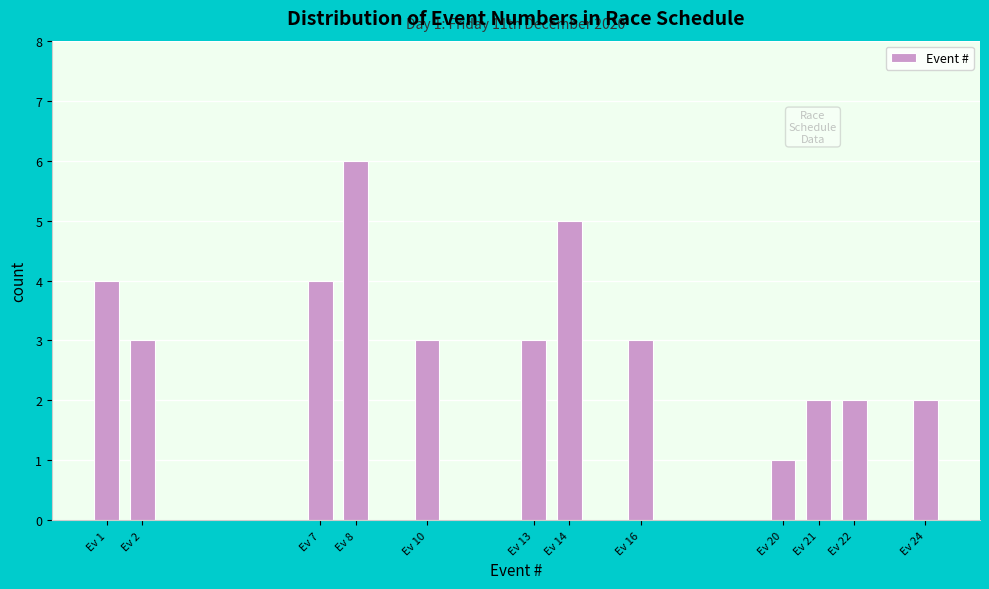

Reading right to left, extract all data points from this chart.

2	2	2	1	3	5	3	3	6	4	3	4